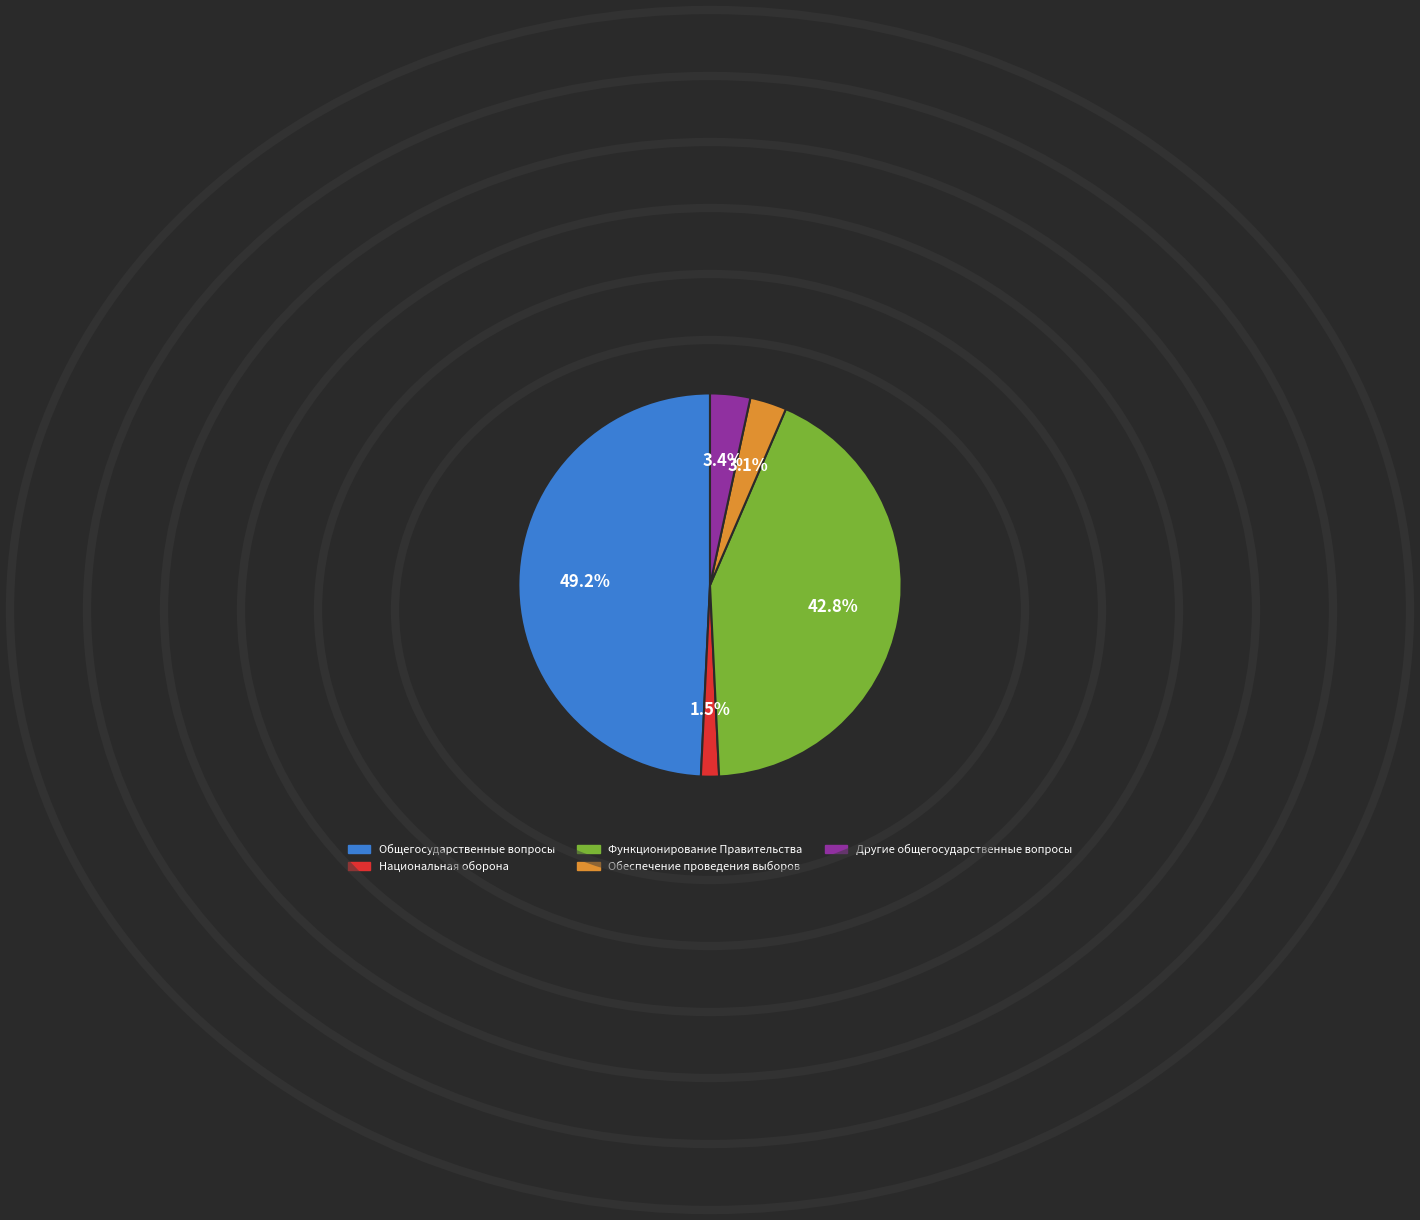

Is it true that Другие общегосударственные вопросы is 9% of the pie?

False